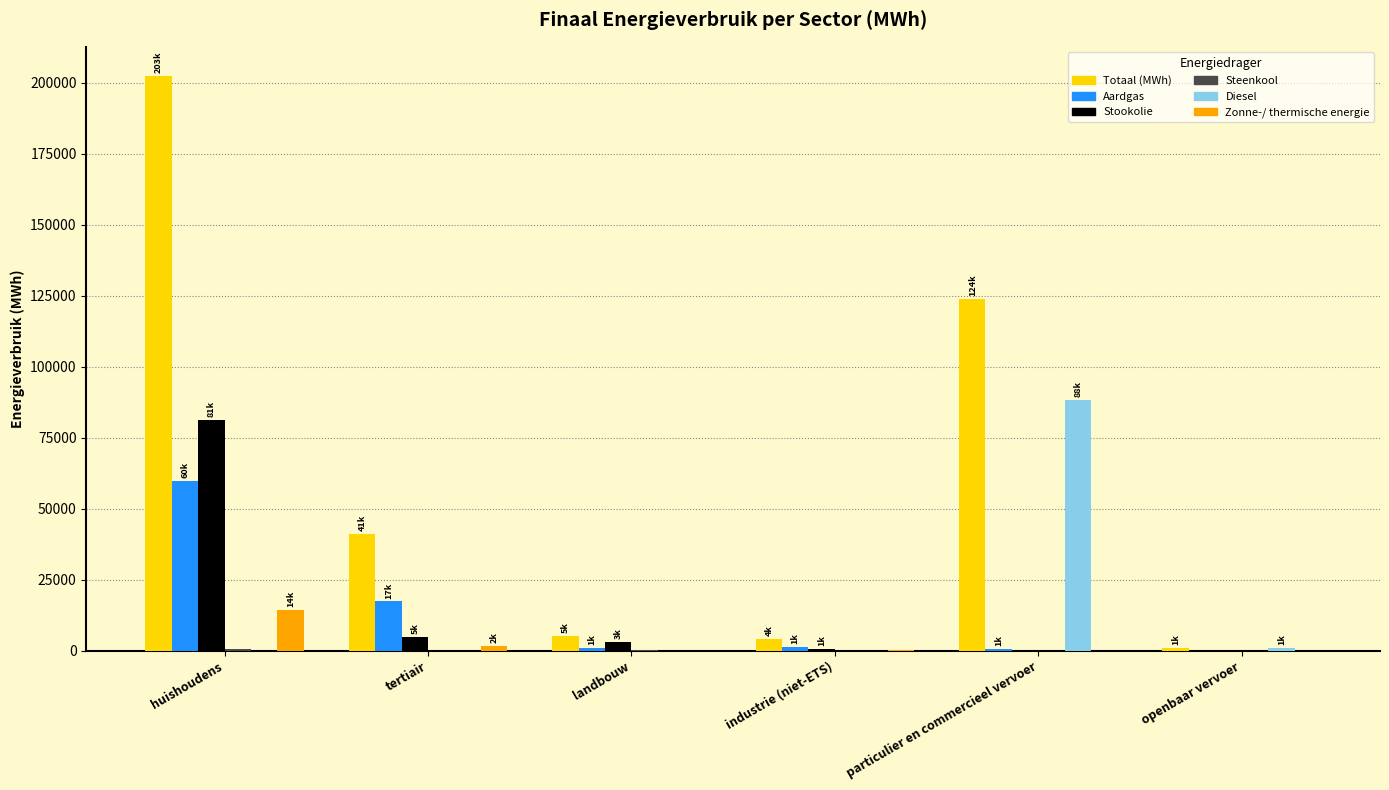

What is the sum of all Aardgas values?

80067.5